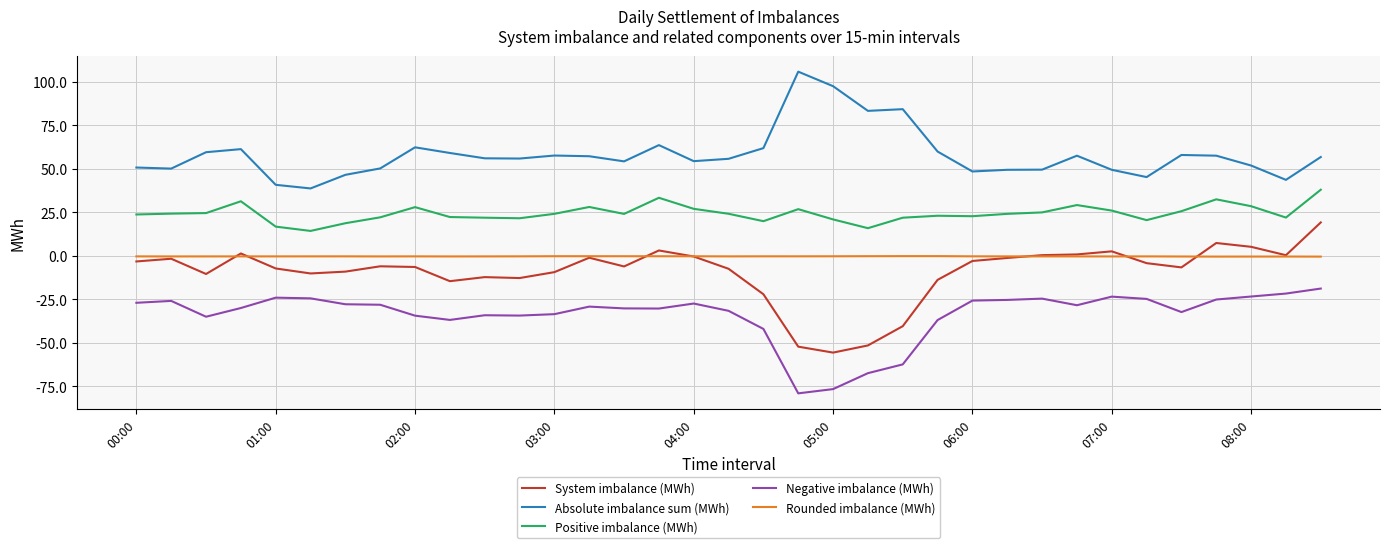

List the series in order of their peak value, highest first.

Absolute imbalance sum (MWh), Positive imbalance (MWh), System imbalance (MWh), Rounded imbalance (MWh), Negative imbalance (MWh)